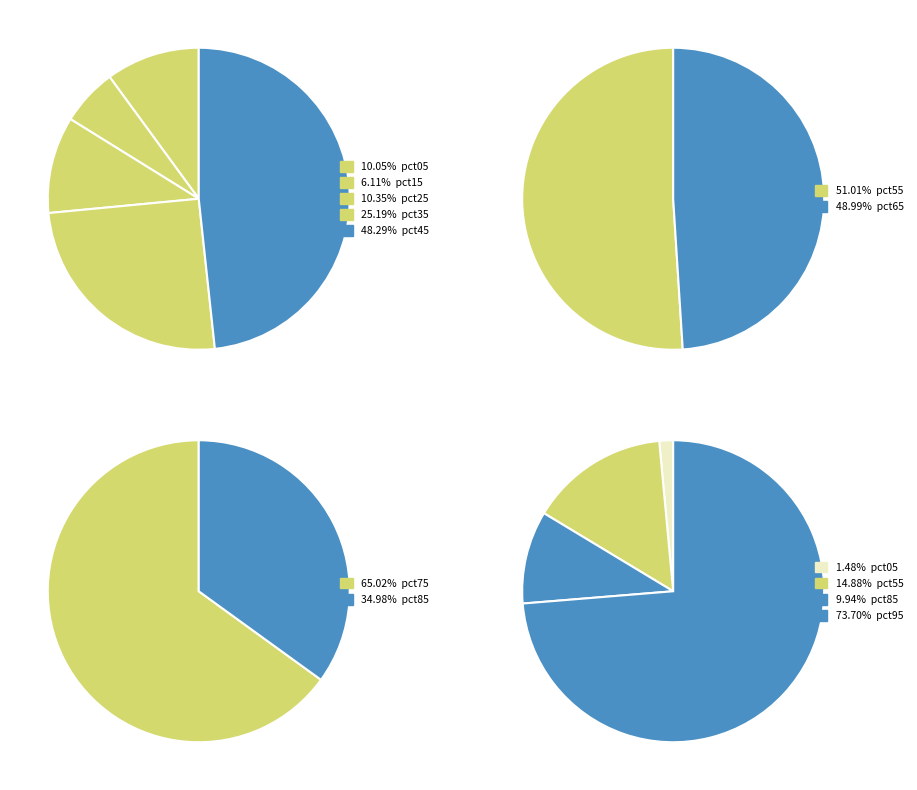

Does pct45 represent more than half of the total?

No